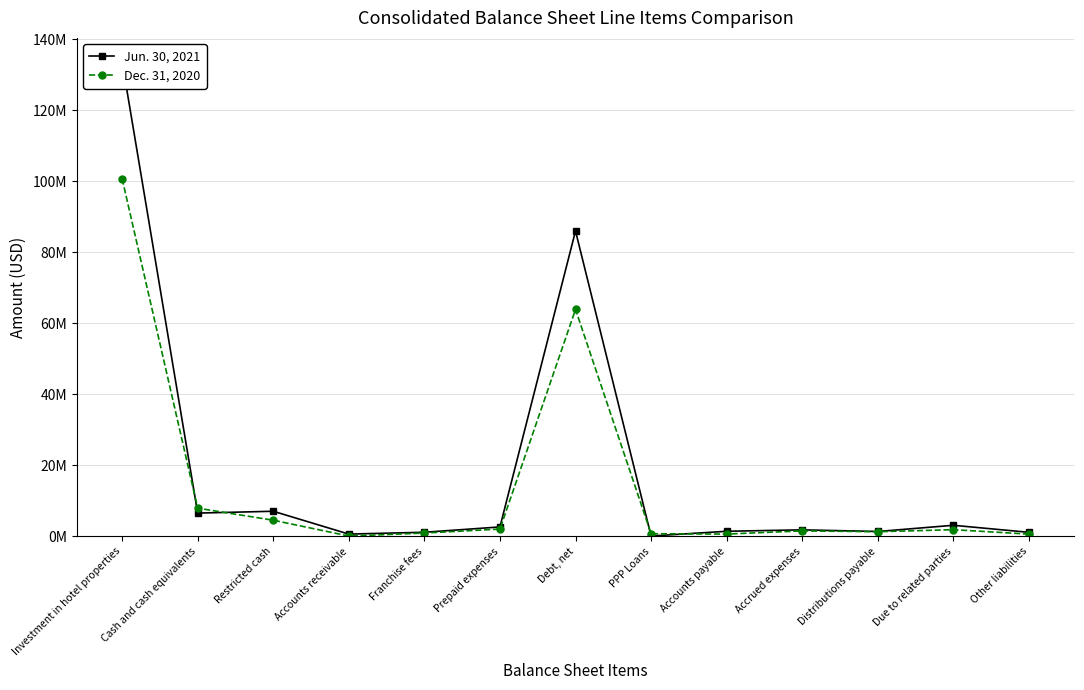

What is the label of the 10th point from the right?

Accounts receivable